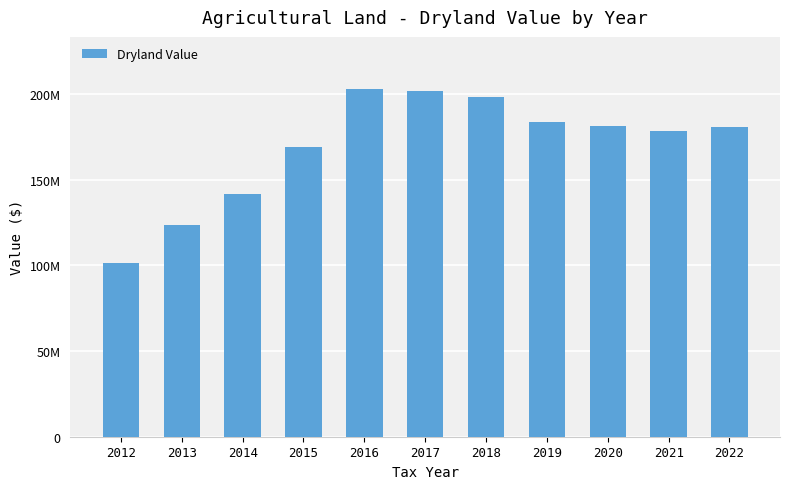

Does the chart contain any negative values?

No